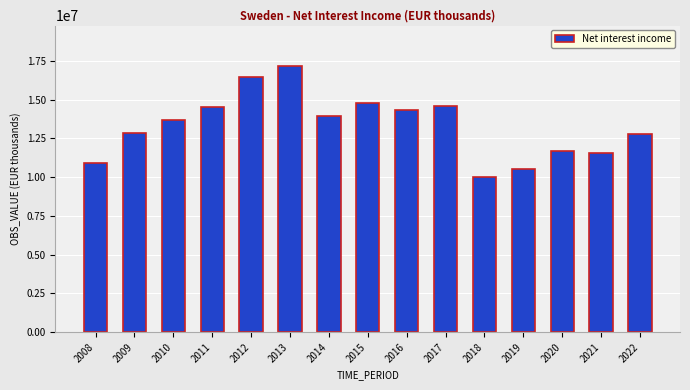

What is the maximum value shown in the chart?

17200374